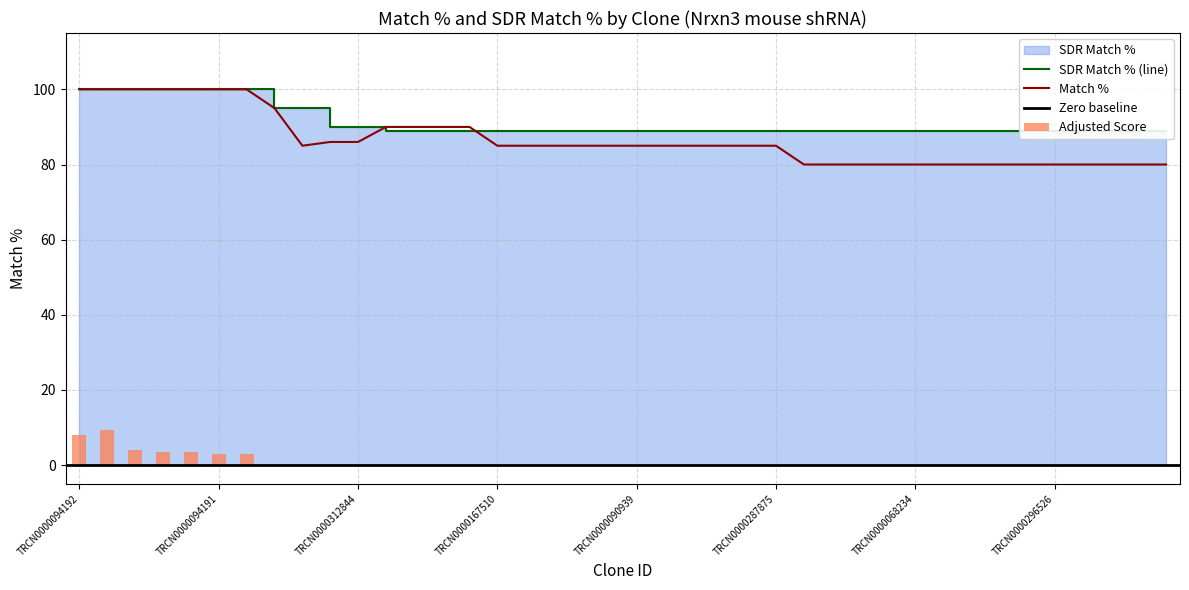

Which series has the largest total across all categories?

SDR Match %